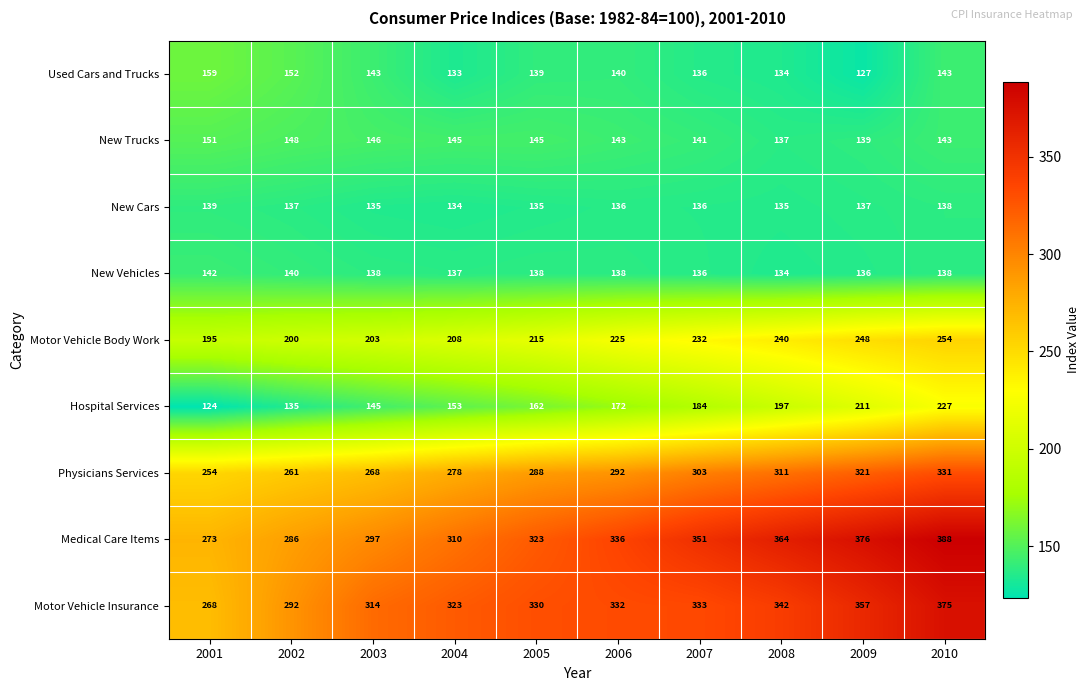

Rank the series by their maximum value, from highest to lowest.

Medical Care Items, Motor Vehicle Insurance, Physicians Services, Motor Vehicle Body Work, Hospital Services, Used Cars and Trucks, New Trucks, New Vehicles, New Cars